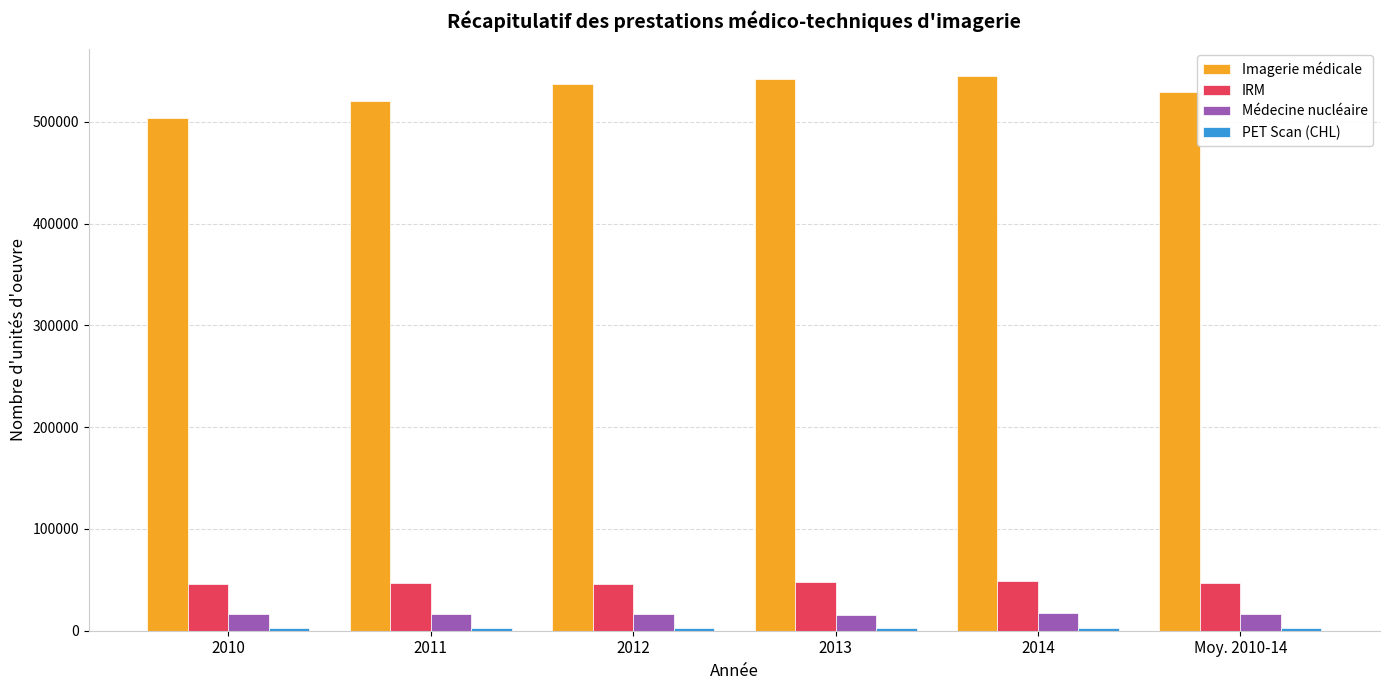

How many bars are there in each group?

4